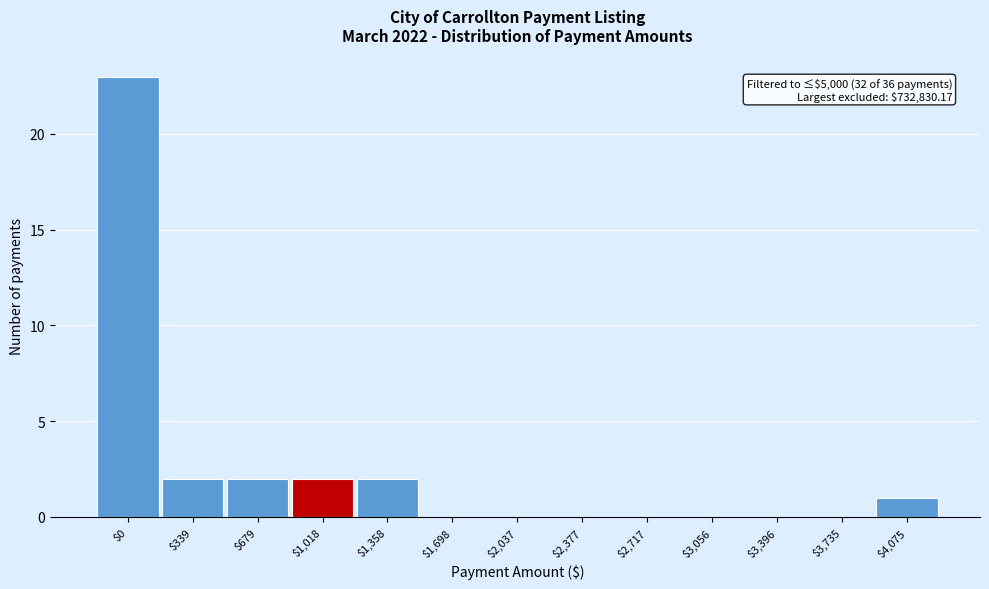

Which category has the highest value across all series?

$0